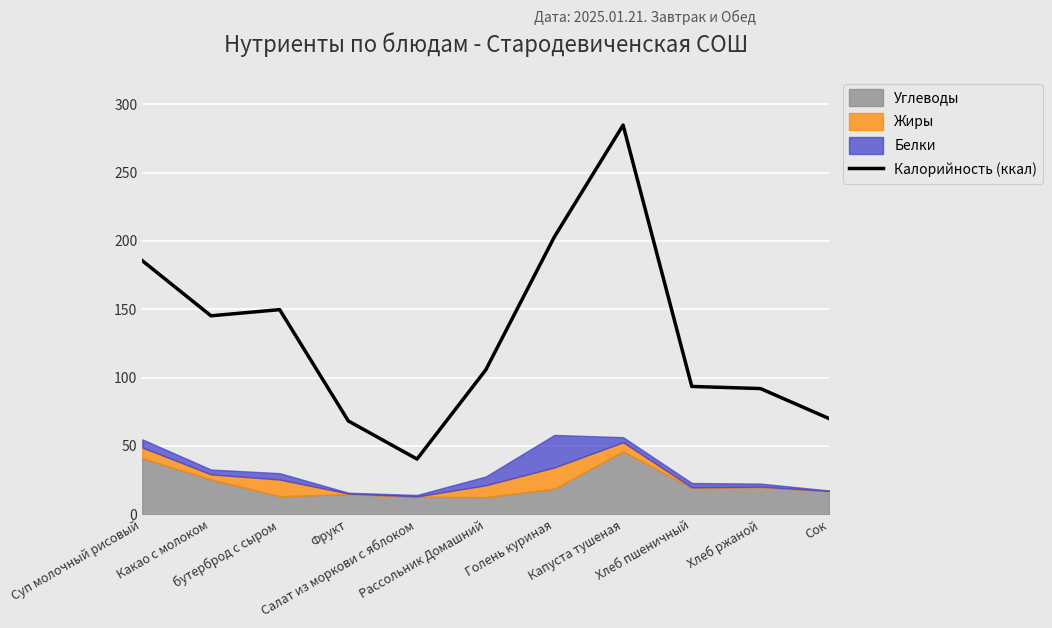

What value does the data have at Фрукт?

68.3